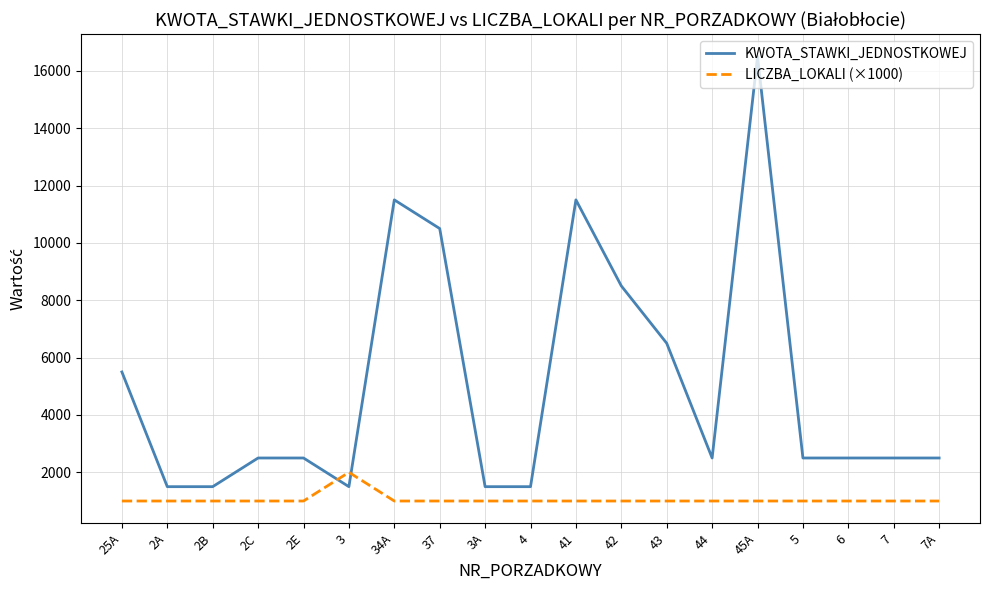

What is the minimum value shown in the chart?

1000